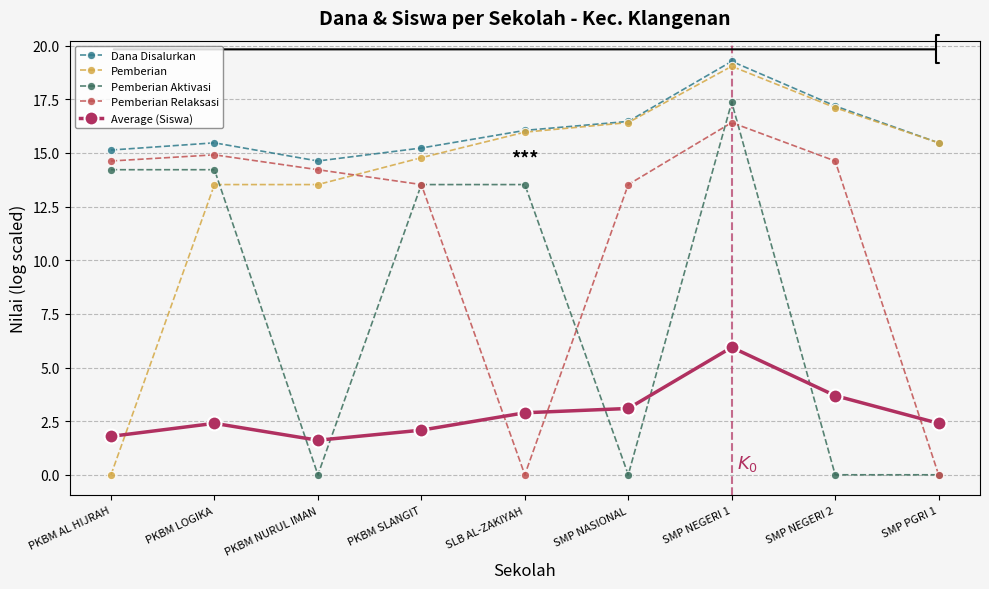

At how many categories does at least one series exceed 0?

9